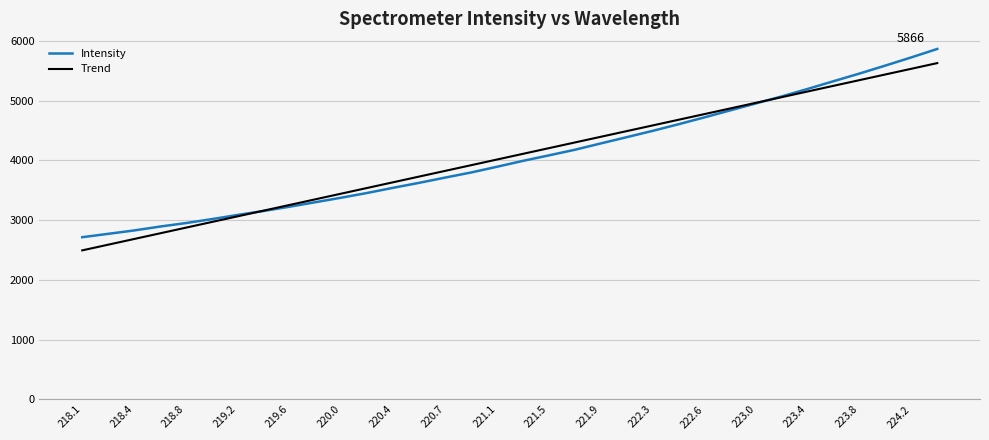

What is the highest value of the Intensity series?

5866.0